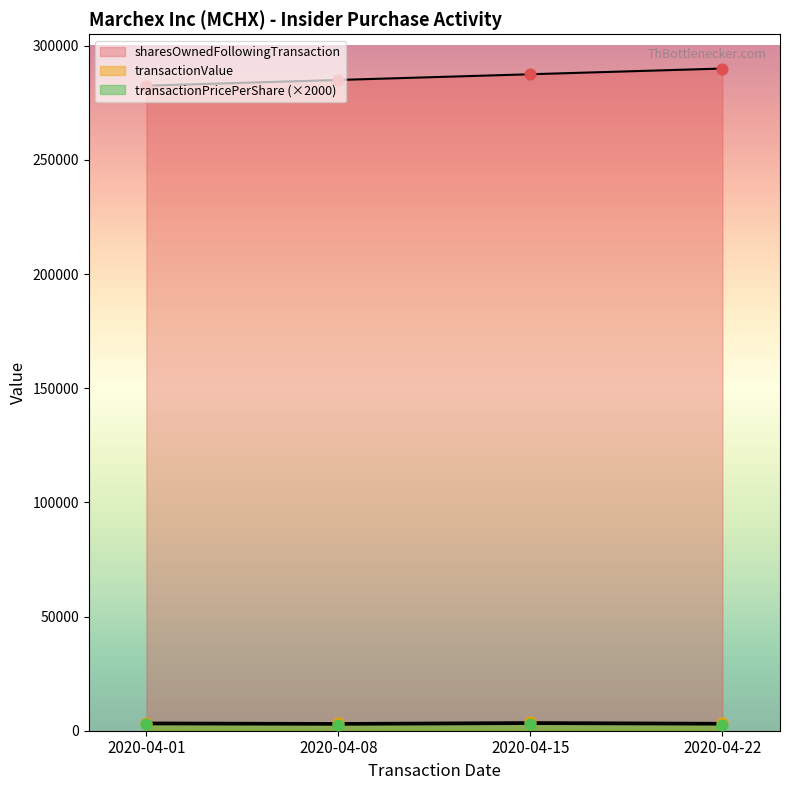

Which series reaches the minimum Y coordinate?

transactionValue